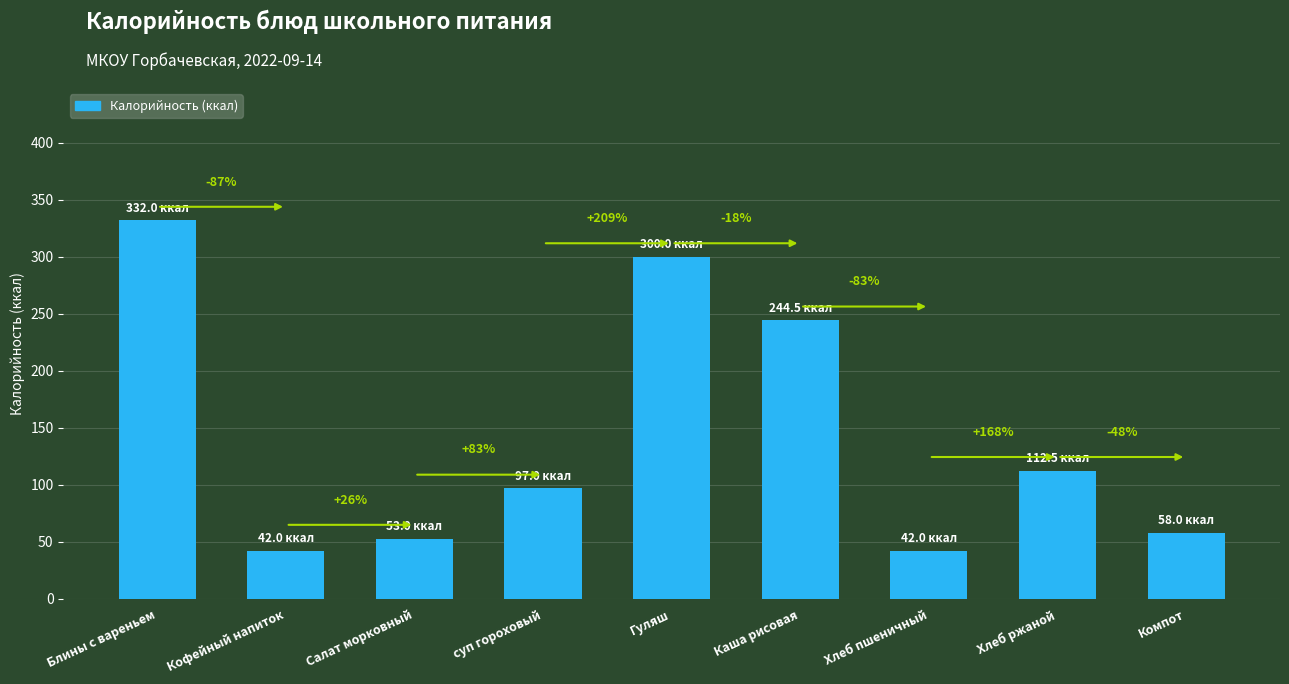

How many bars are there in total?

9